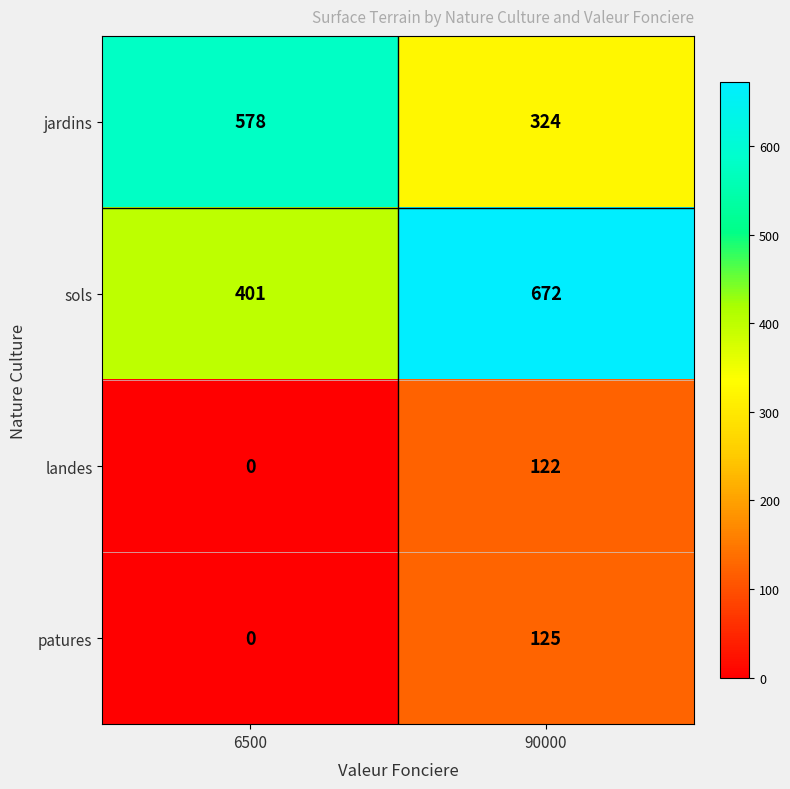

Which label corresponds to the smallest value in the chart?

6500